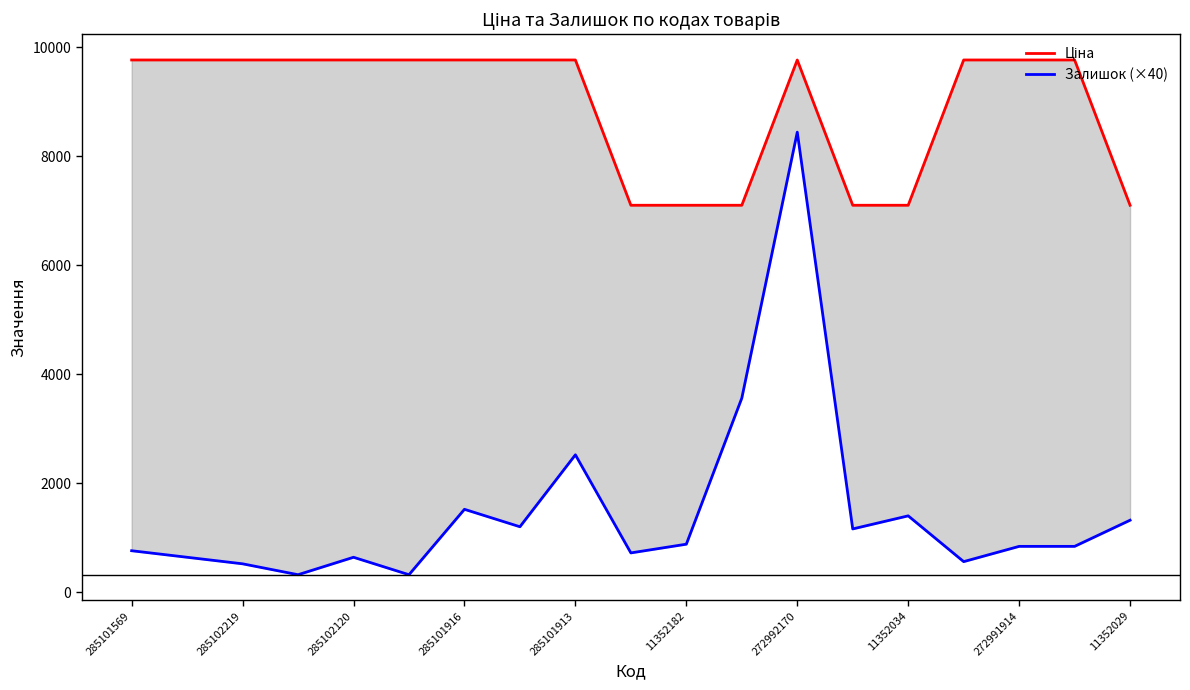

Where is Залишок (×40) nearest to the value 4380?

11